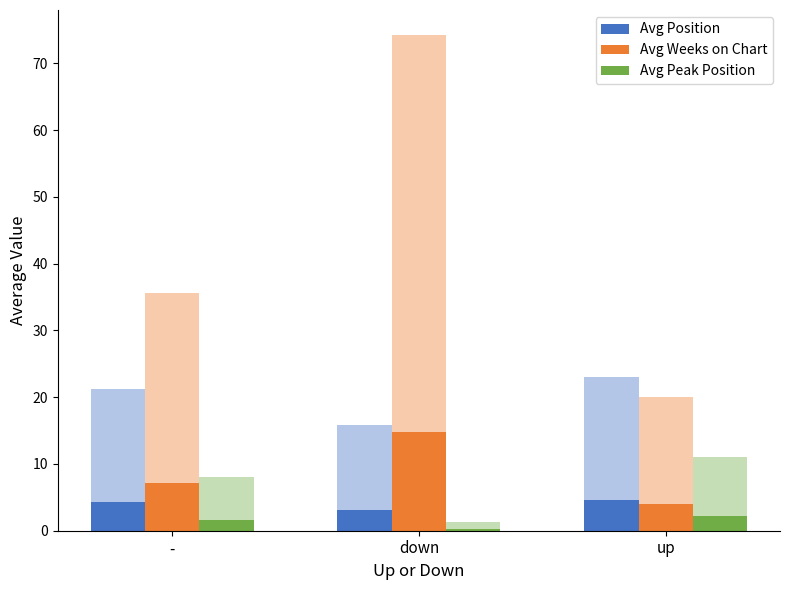

How many series are shown in this chart?

3